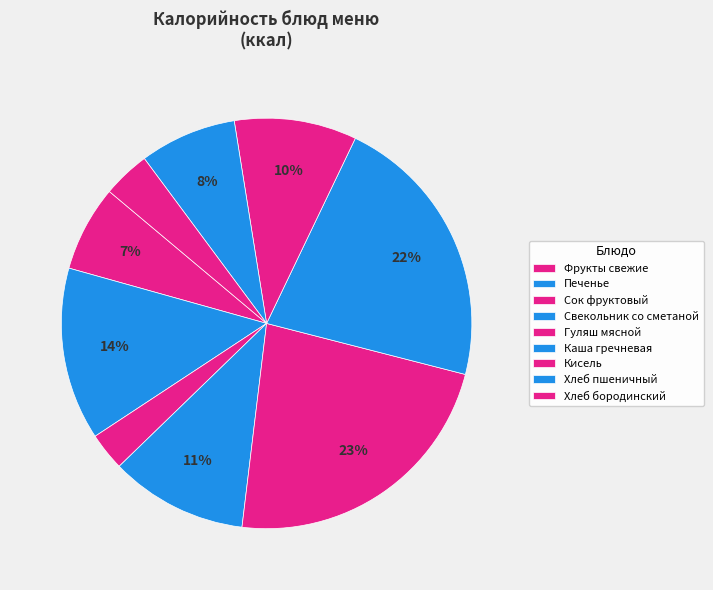

To the nearest percent, what percentage of the pie is Хлеб бородинский?

4%